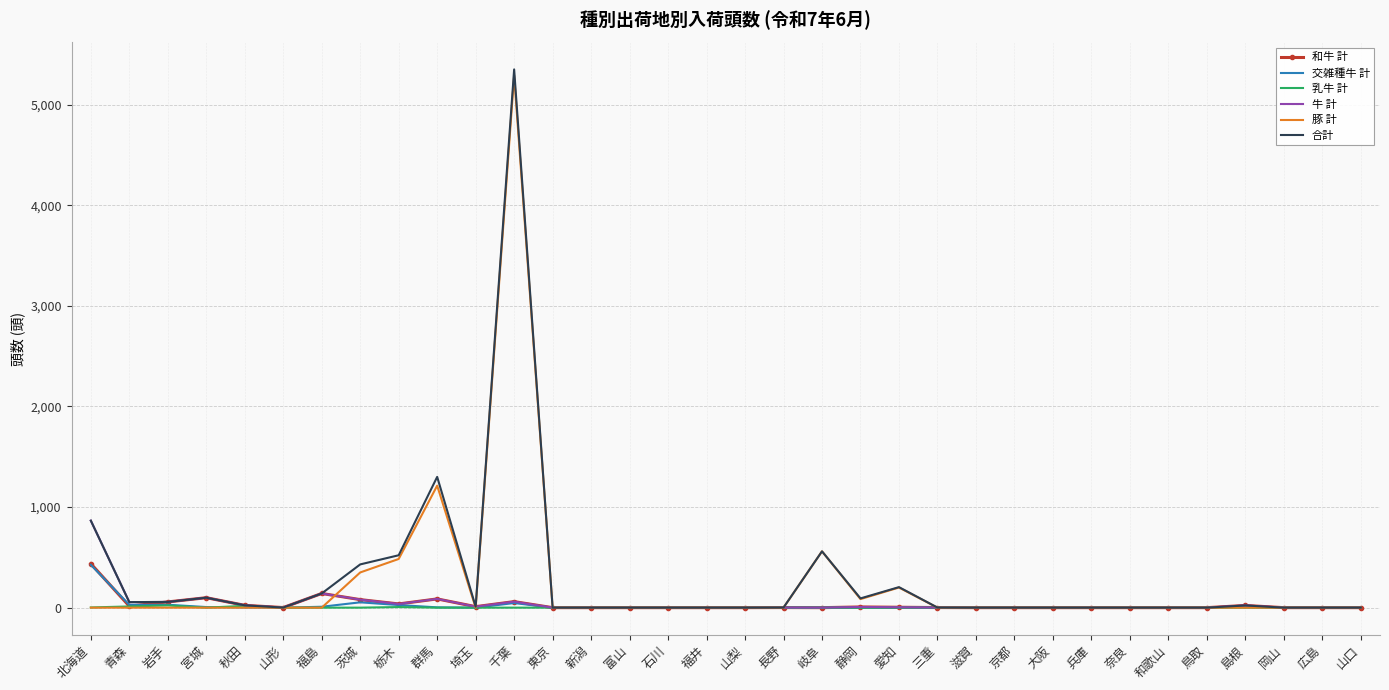

At which category is the sum across all series the highest?

千葉